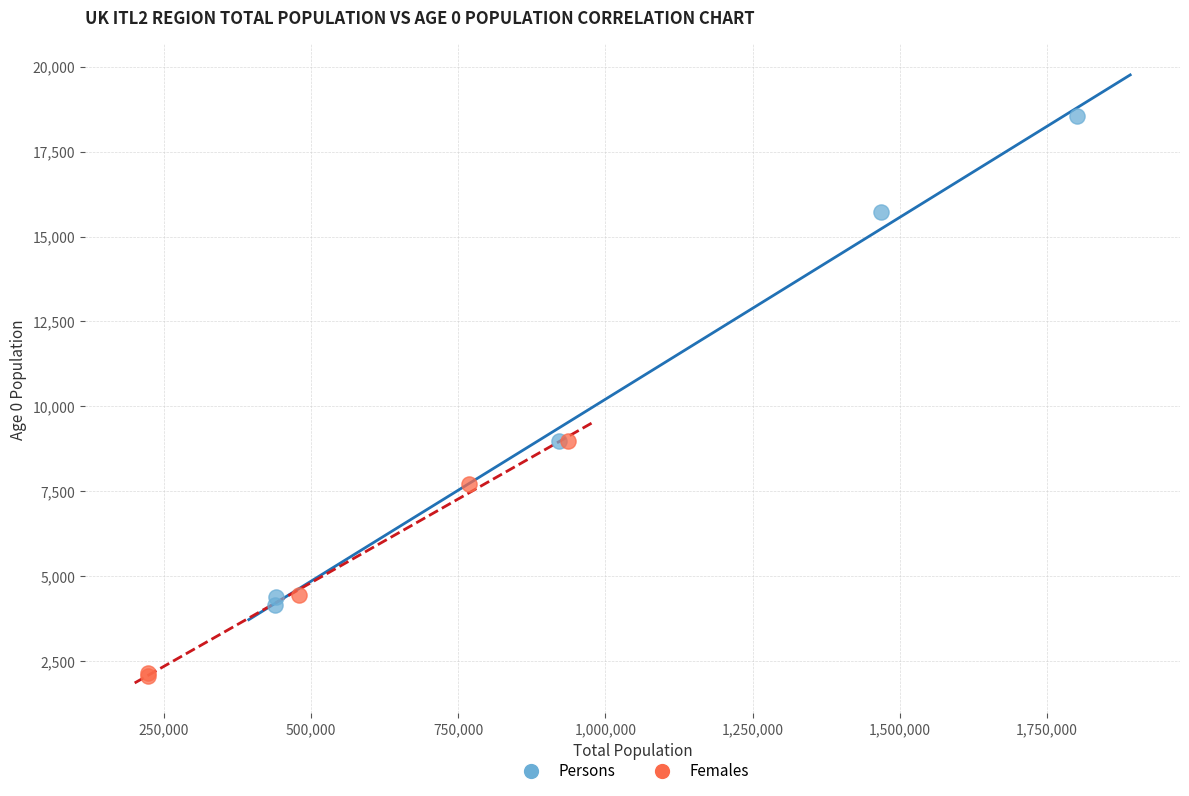

Which series has the largest Y range (max minus min)?

Persons